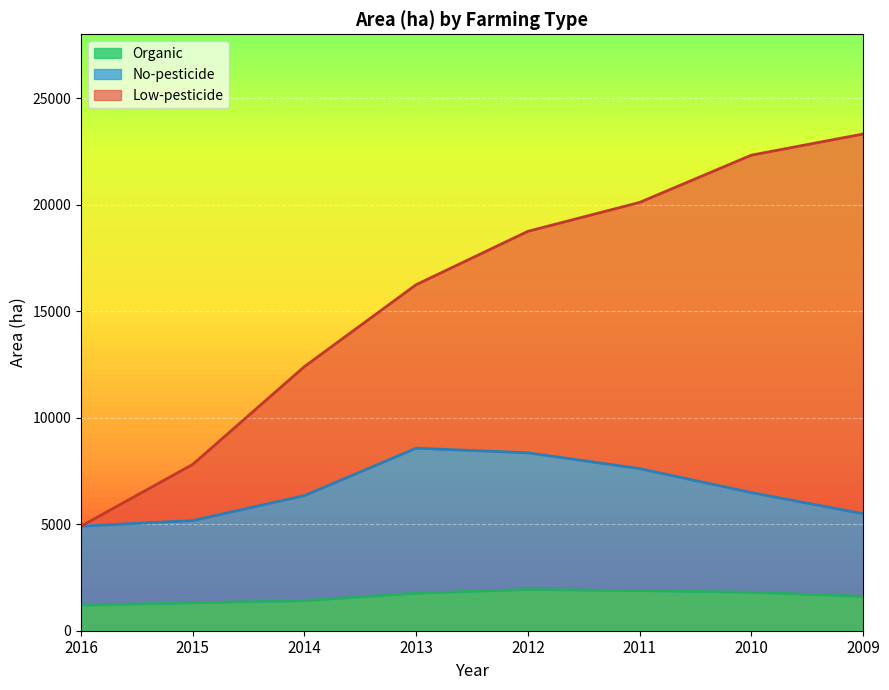

Is the value of Organic at 2012 greater than the value of No-pesticide at 2012?

No